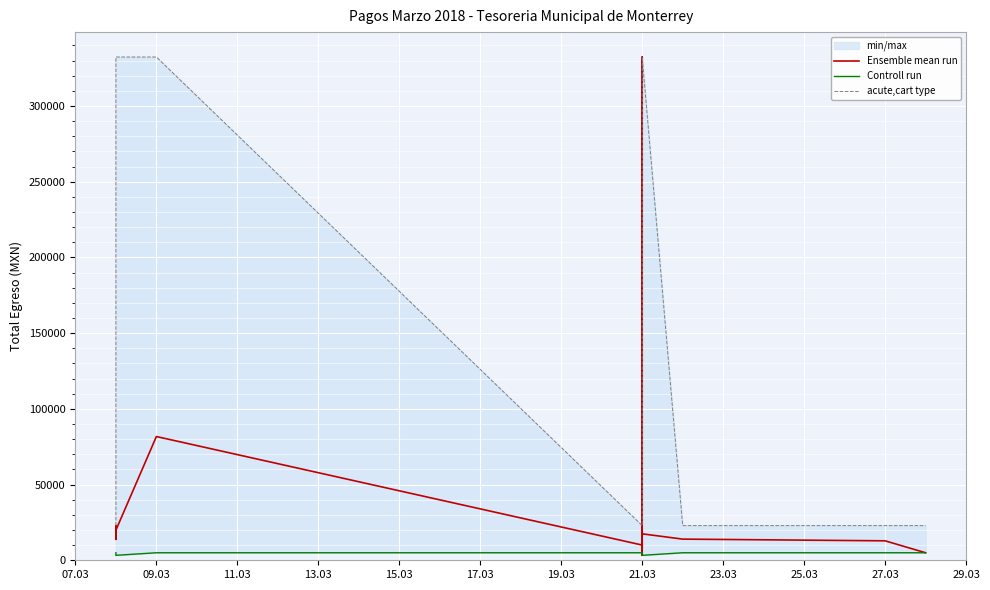

Which series has the largest total across all categories?

acute,cart type